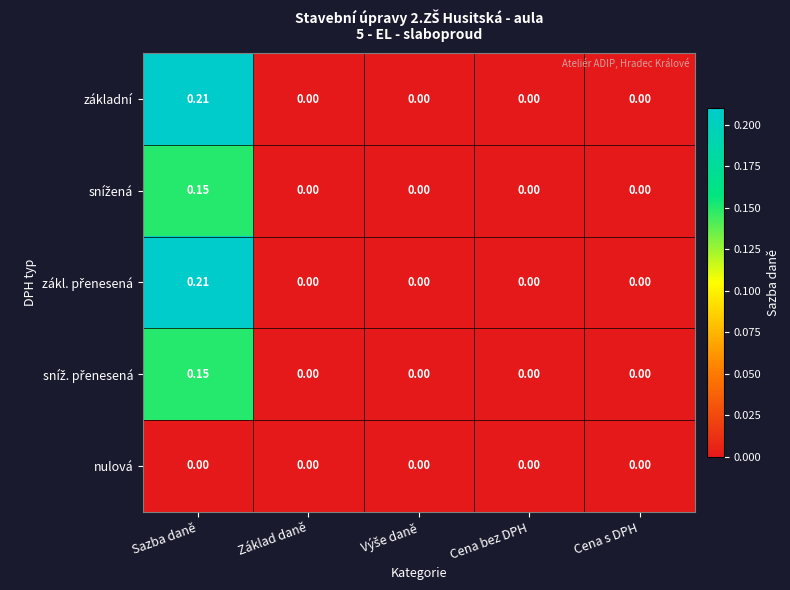

How many data points does each series have?

5